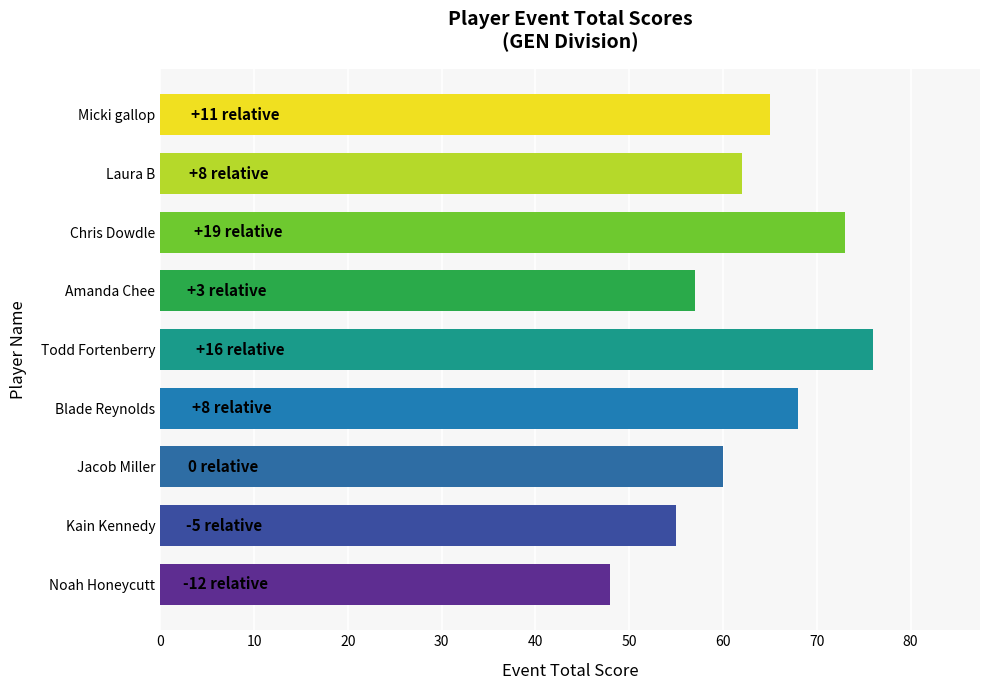

Rank the categories by value from lowest to highest.

Noah Honeycutt, Kain Kennedy, Amanda Chee, Jacob Miller, Laura B, Micki gallop, Blade Reynolds, Chris Dowdle, Todd Fortenberry